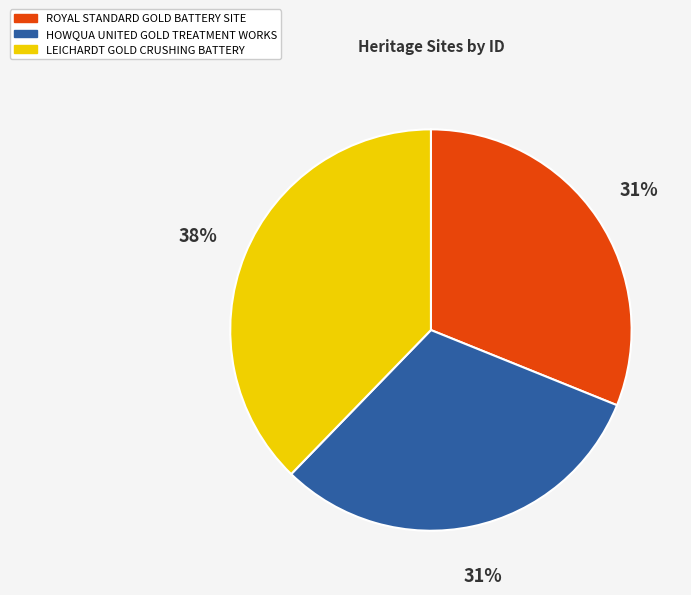

Which slice is the largest?

LEICHARDT GOLD CRUSHING BATTERY